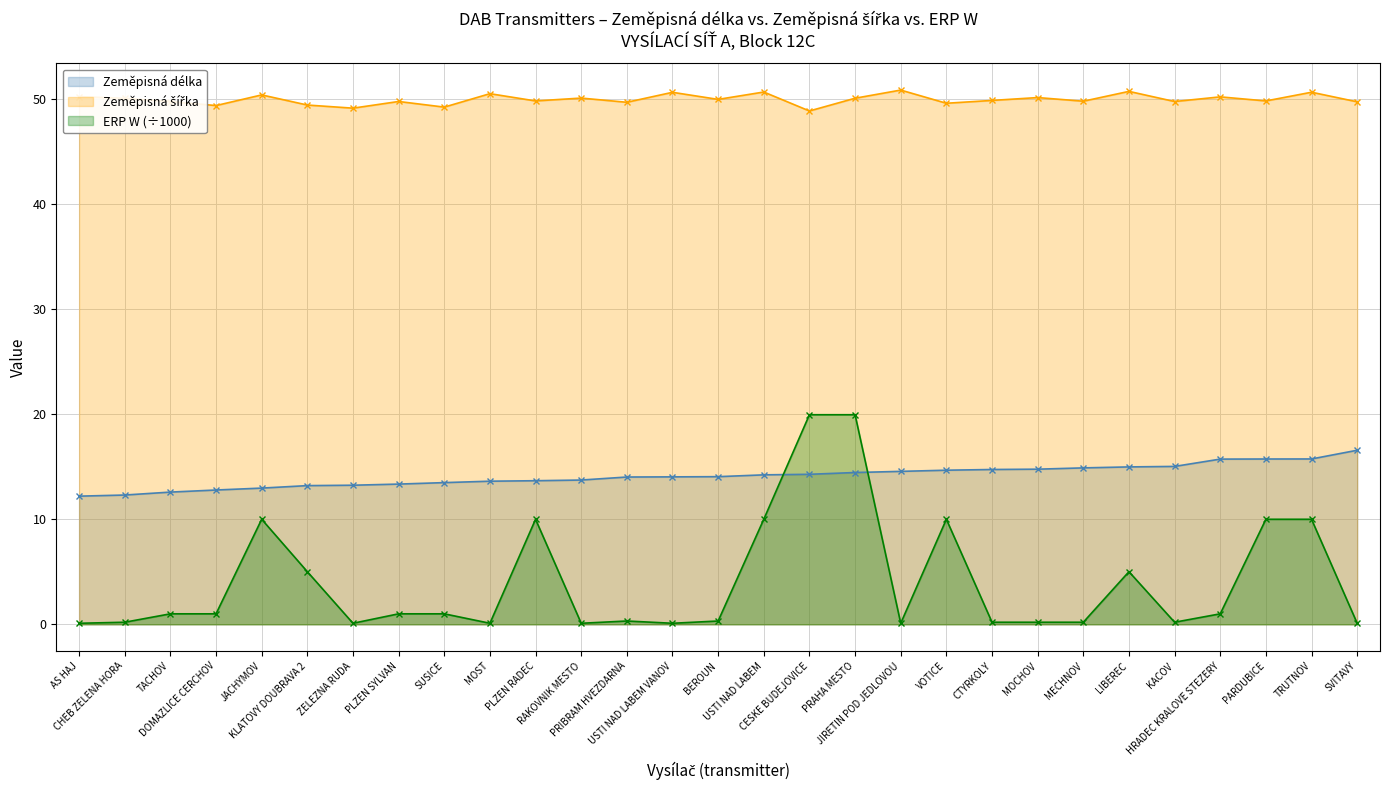

List the labels in order of Zeměpisná délka value, largest first.

SVITAVY, TRUTNOV, PARDUBICE, HRADEC KRALOVE STEZERY, KACOV, LIBEREC, MECHNOV, MOCHOV, CTYRKOLY, VOTICE, JIRETIN POD JEDLOVOU, PRAHA MESTO, CESKE BUDEJOVICE, USTI NAD LABEM, BEROUN, USTI NAD LABEM VANOV, PRIBRAM HVEZDARNA, RAKOVNIK MESTO, PLZEN RADEC, MOST, SUSICE, PLZEN SYLVAN, ZELEZNA RUDA, KLATOVY DOUBRAVA 2, JACHYMOV, DOMAZLICE CERCHOV, TACHOV, CHEB ZELENA HORA, AS HAJ